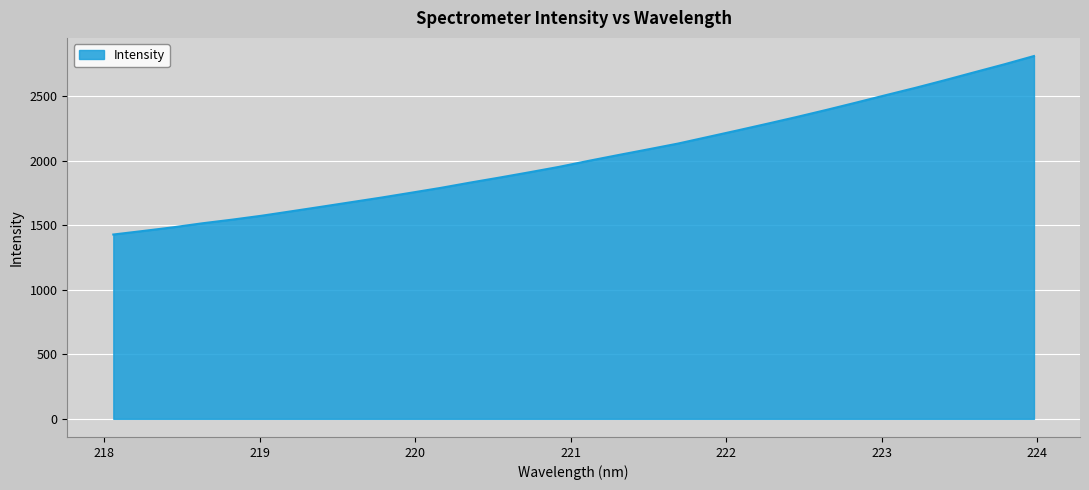

What is the difference between the maximum and minimum values?

1382.6